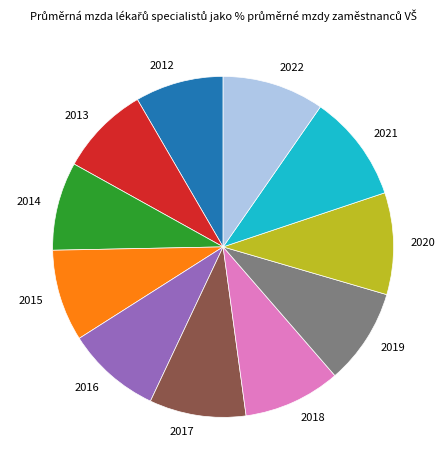

Between 2016 and 2012, which is larger?

2016